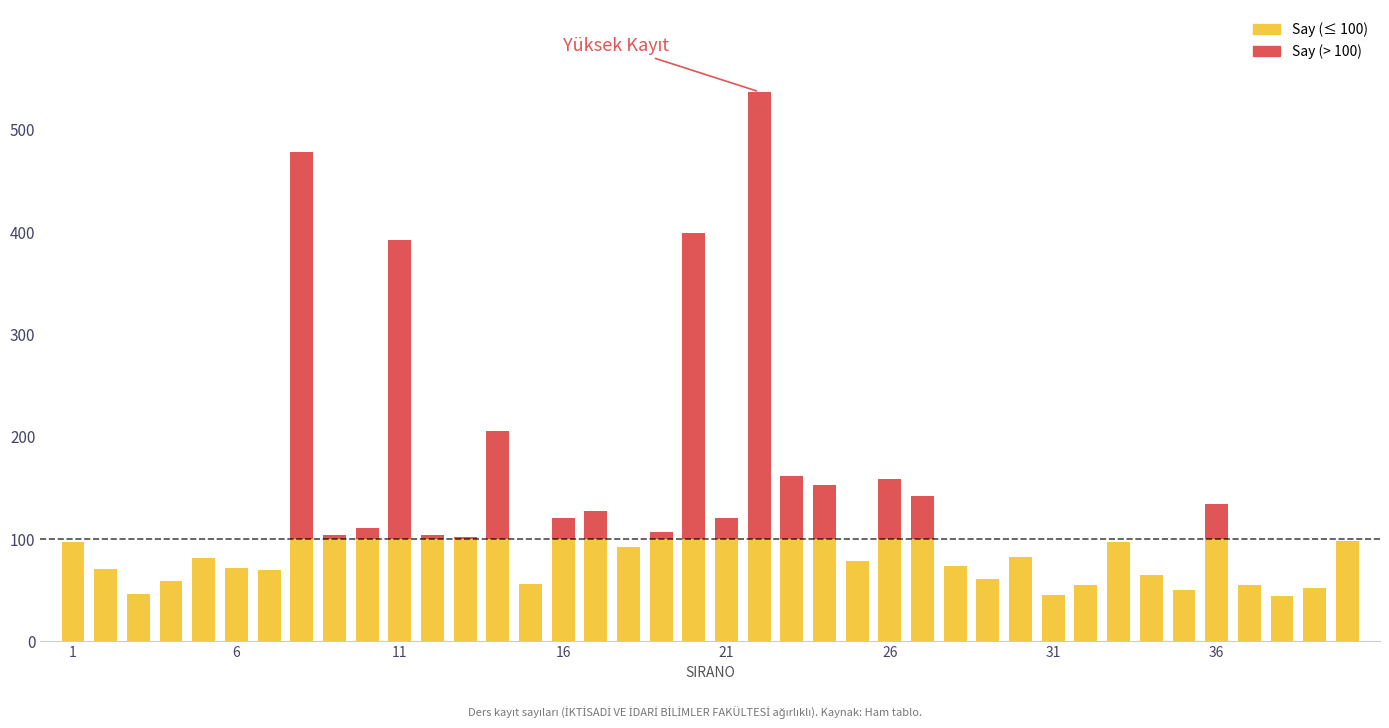

At which label does Say reach its peak?

22